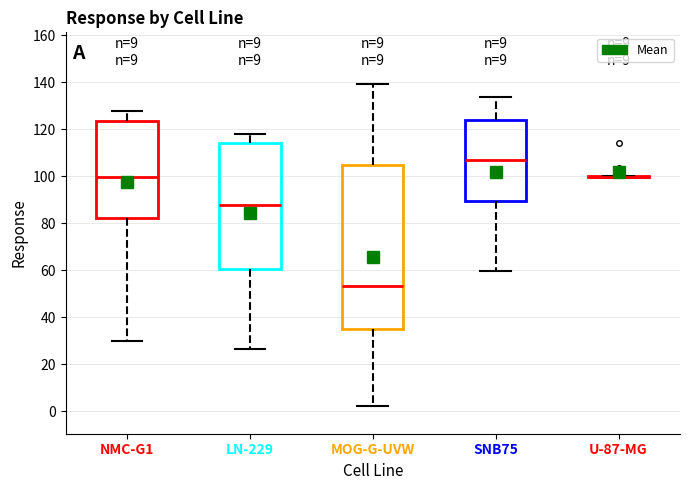

Comparing the boxes themselves (not the whiskers), which one is the tallest?

MOG-G-UVW